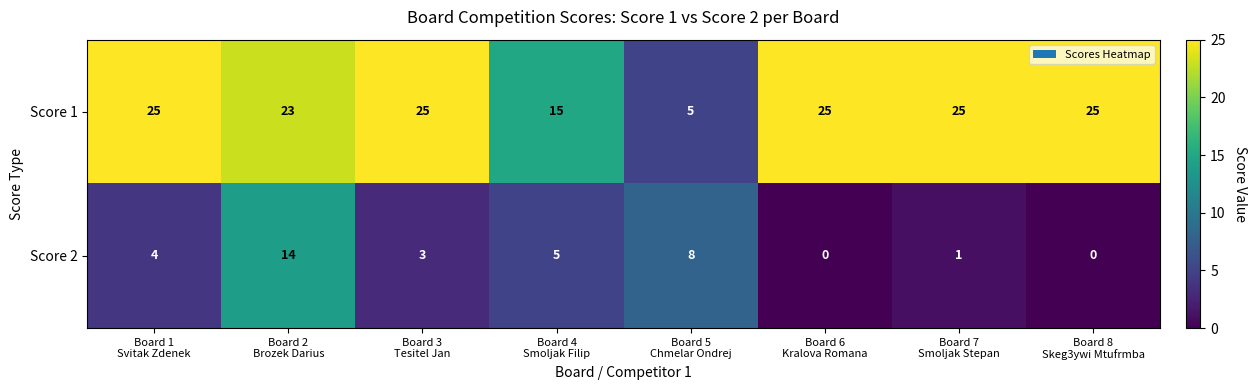

At Board 5
Chmelar Ondrej, list the series in order from smallest to largest.

Score 1, Score 2